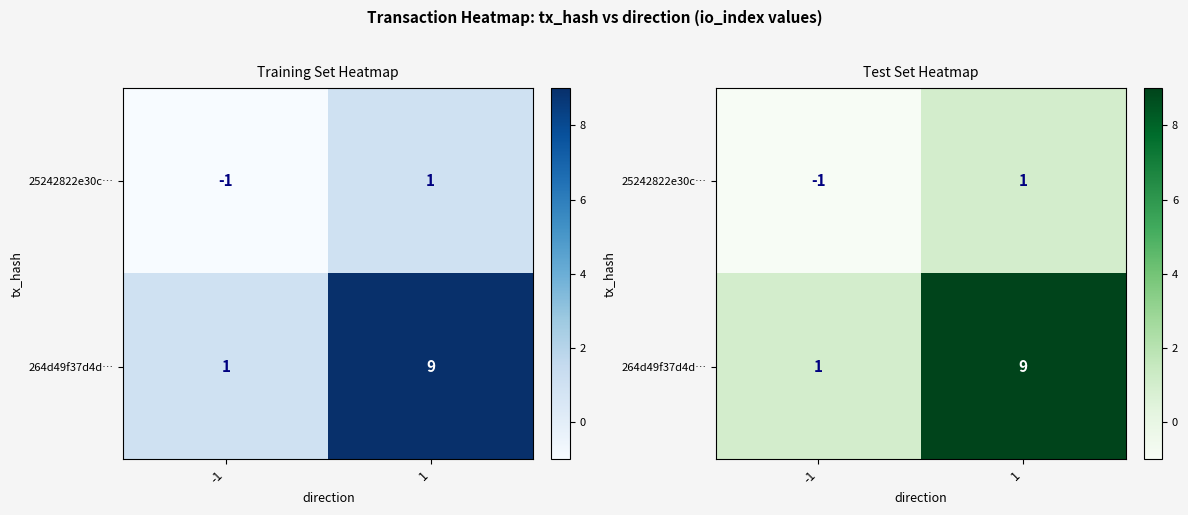

Rank the series by their average value, from highest to lowest.

264d49f37d4d…, 25242822e30c…